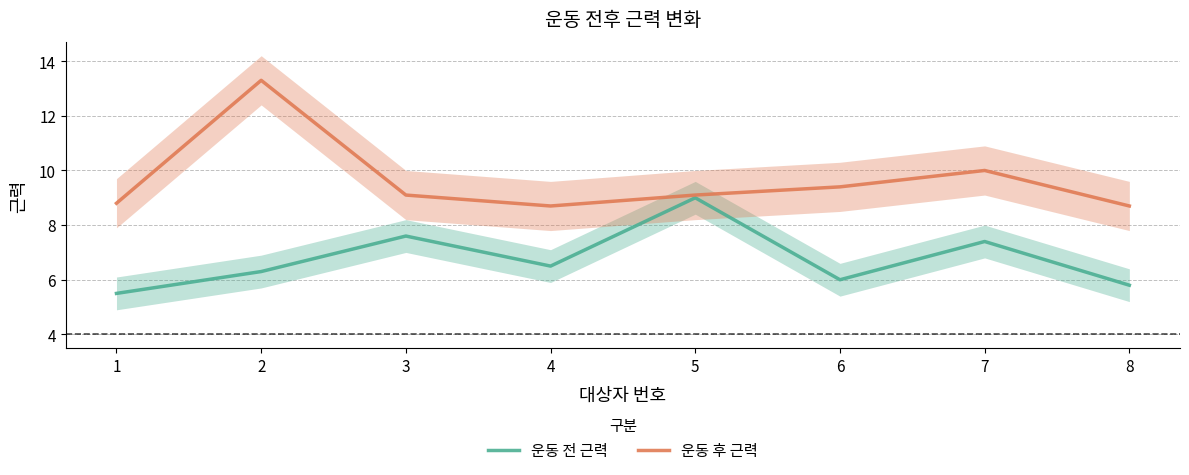

How many series are shown in this chart?

2